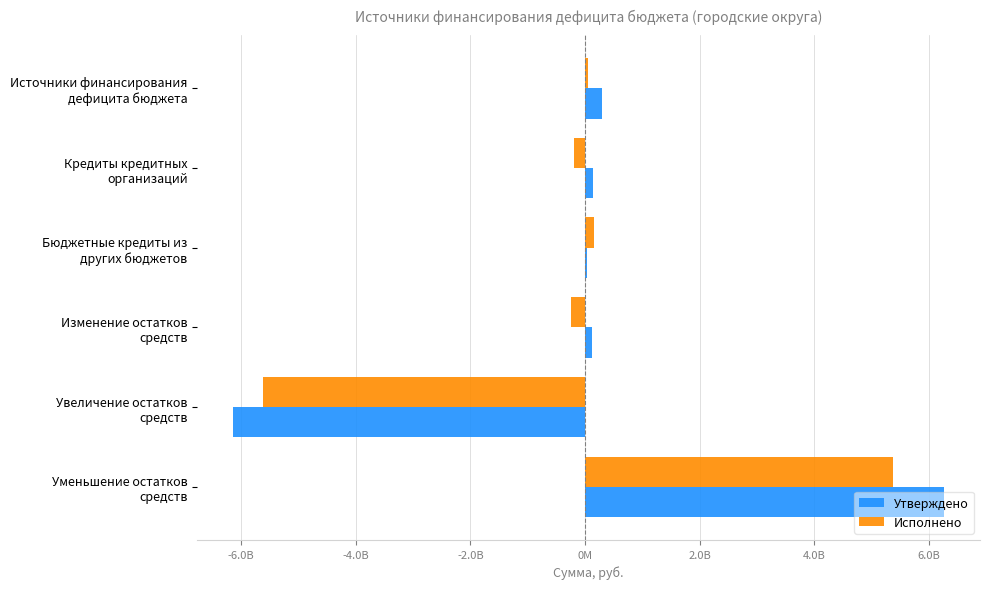

What are all the series names shown in the legend?

Утверждено, Исполнено